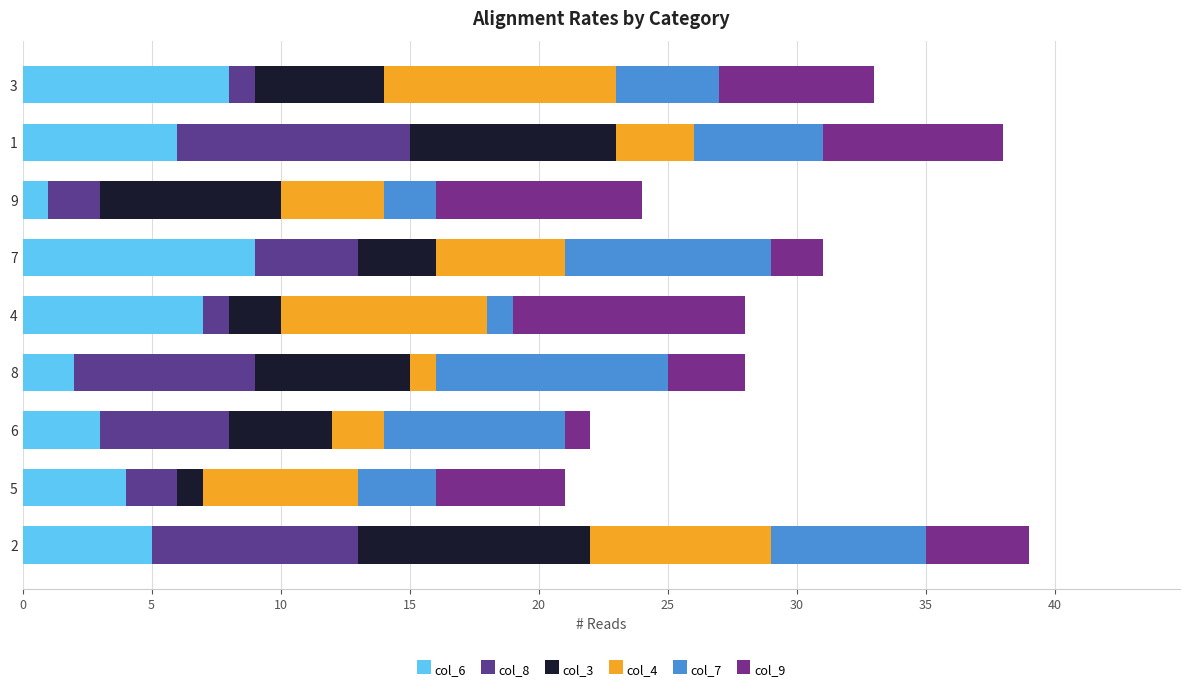

How many data points in col_6 are less than 5?

4